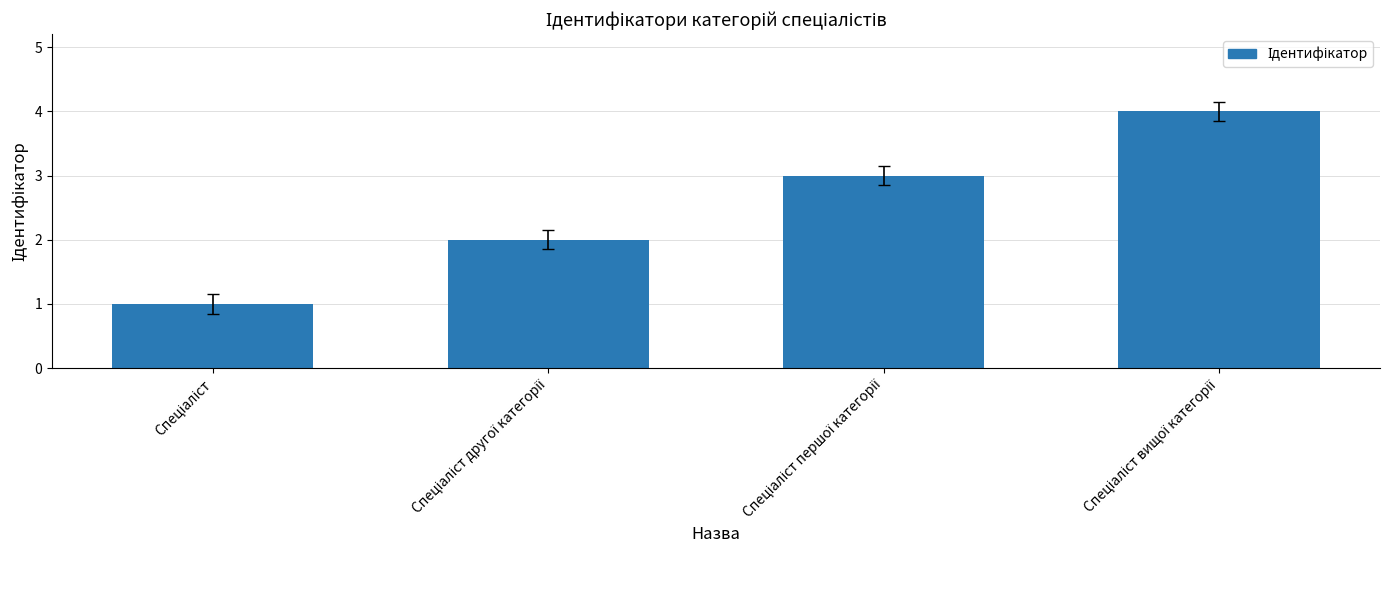

What is the maximum value shown in the chart?

4